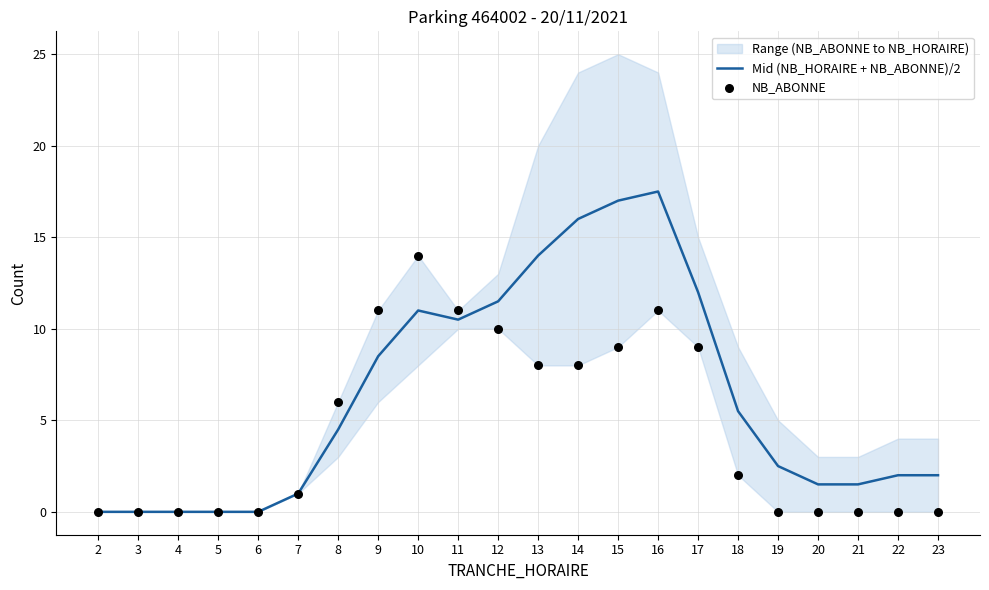

The Mid (NB_HORAIRE + NB_ABONNE)/2 series shows 1.5 at 20. True or false?

True